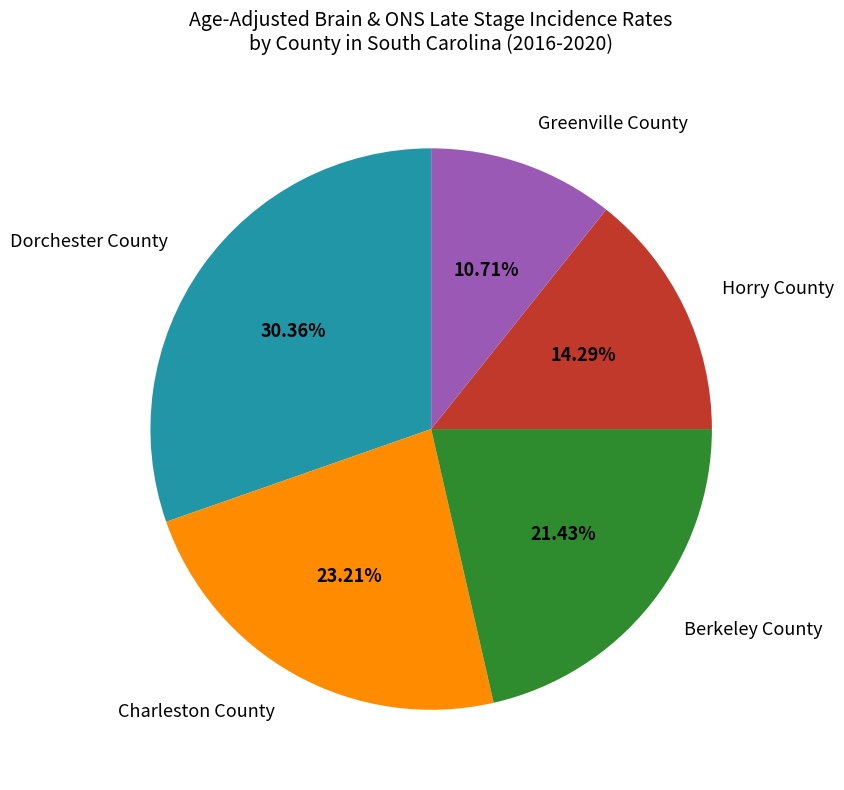

Which category has the smallest portion of the pie?

Greenville County